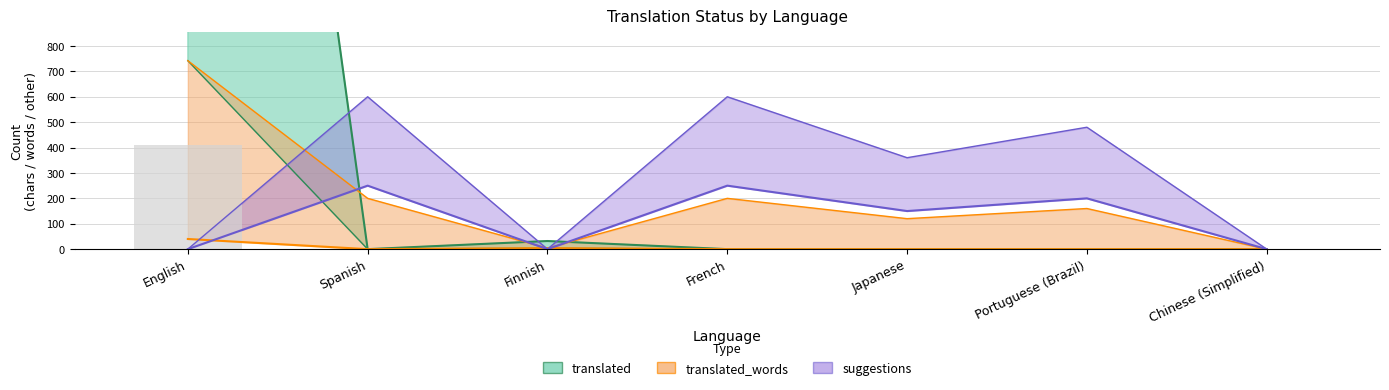

Are the bars horizontal?

No